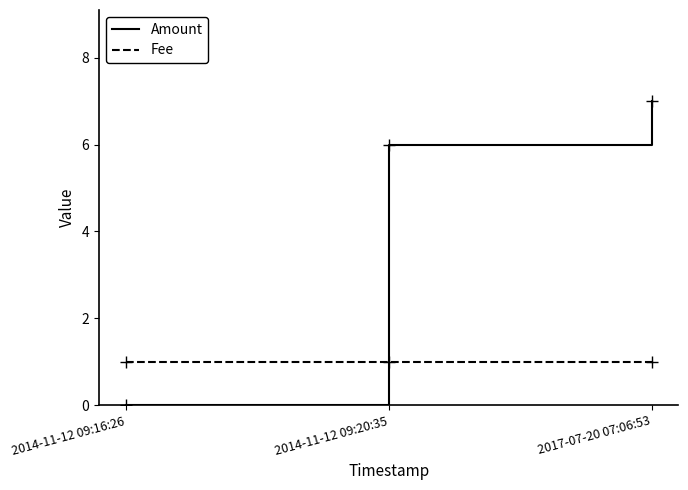

What are all the series names shown in the legend?

Amount, Fee